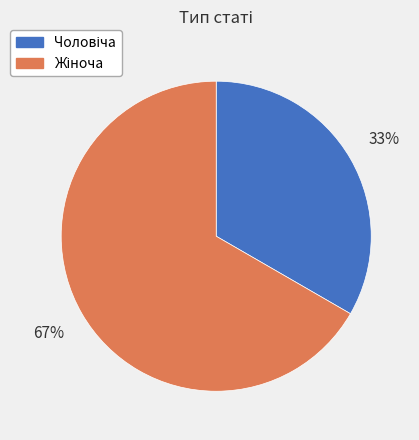

Does any single category account for the majority?

Yes